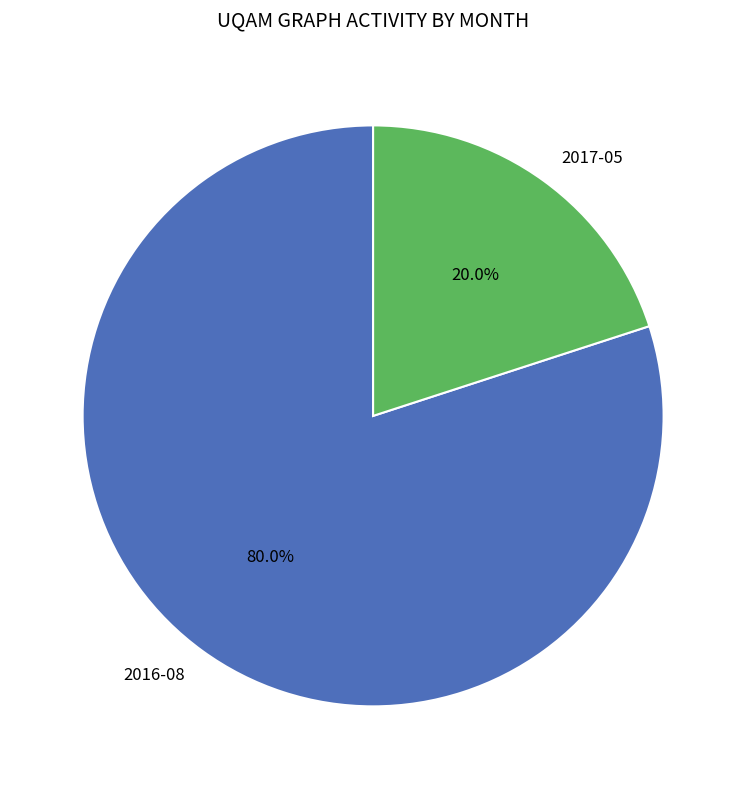

Is there a majority slice in this chart?

Yes